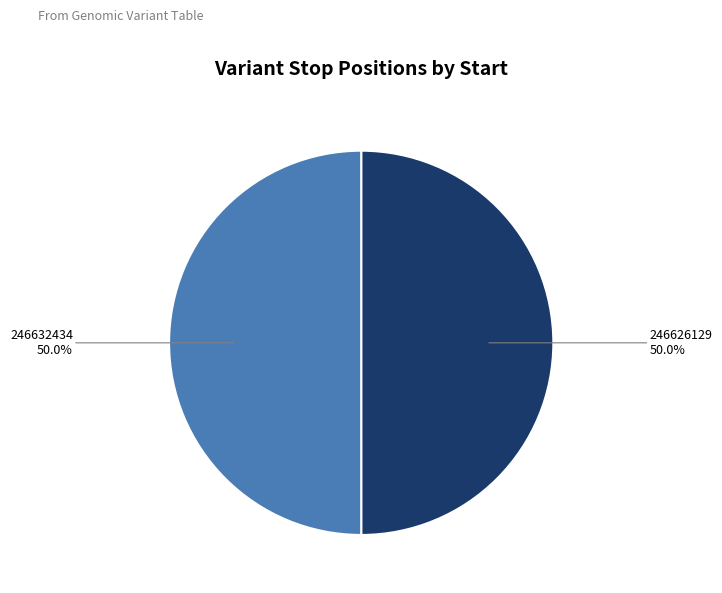

Is the sum of 246632434 and 246626129 greater than half?

Yes